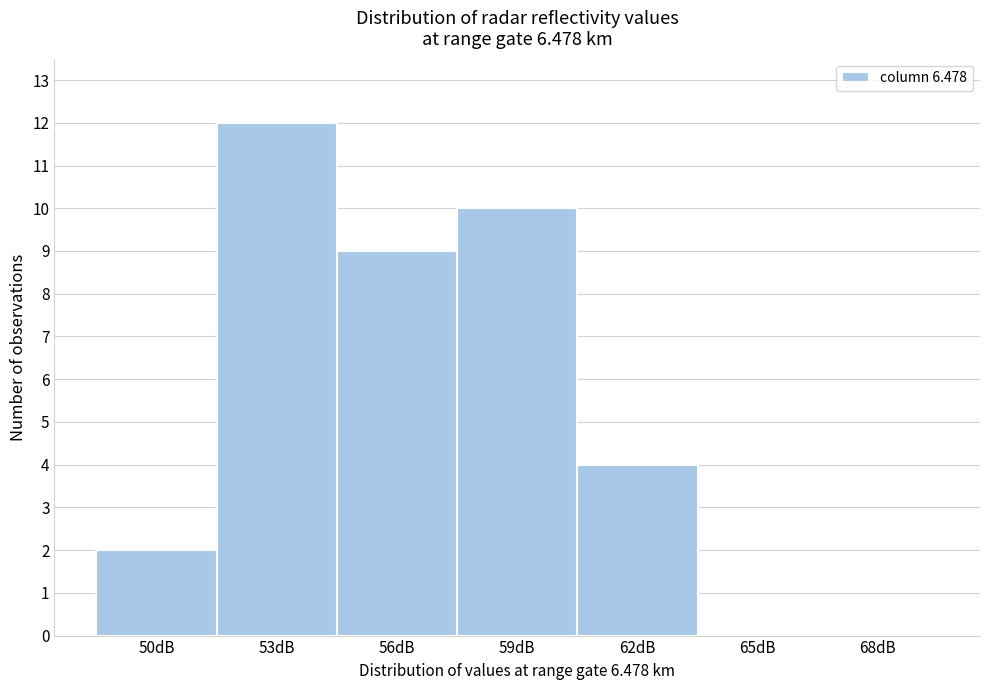

Reading left to right, extract all data points from this chart.

50dB=2	53dB=12	56dB=9	59dB=10	62dB=4	65dB=0	68dB=0